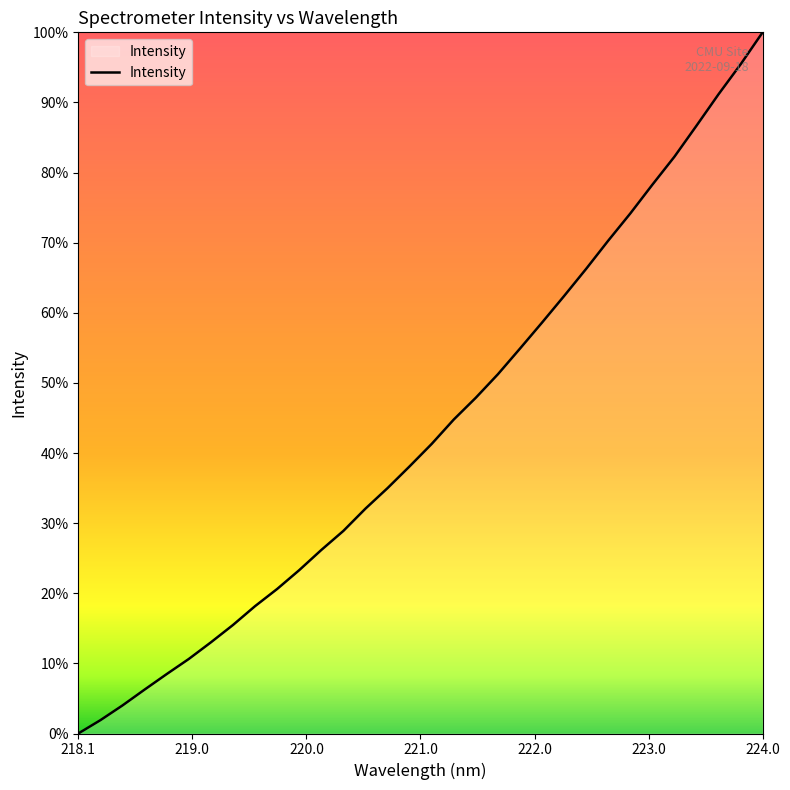

Does the chart have visible grid lines?

No